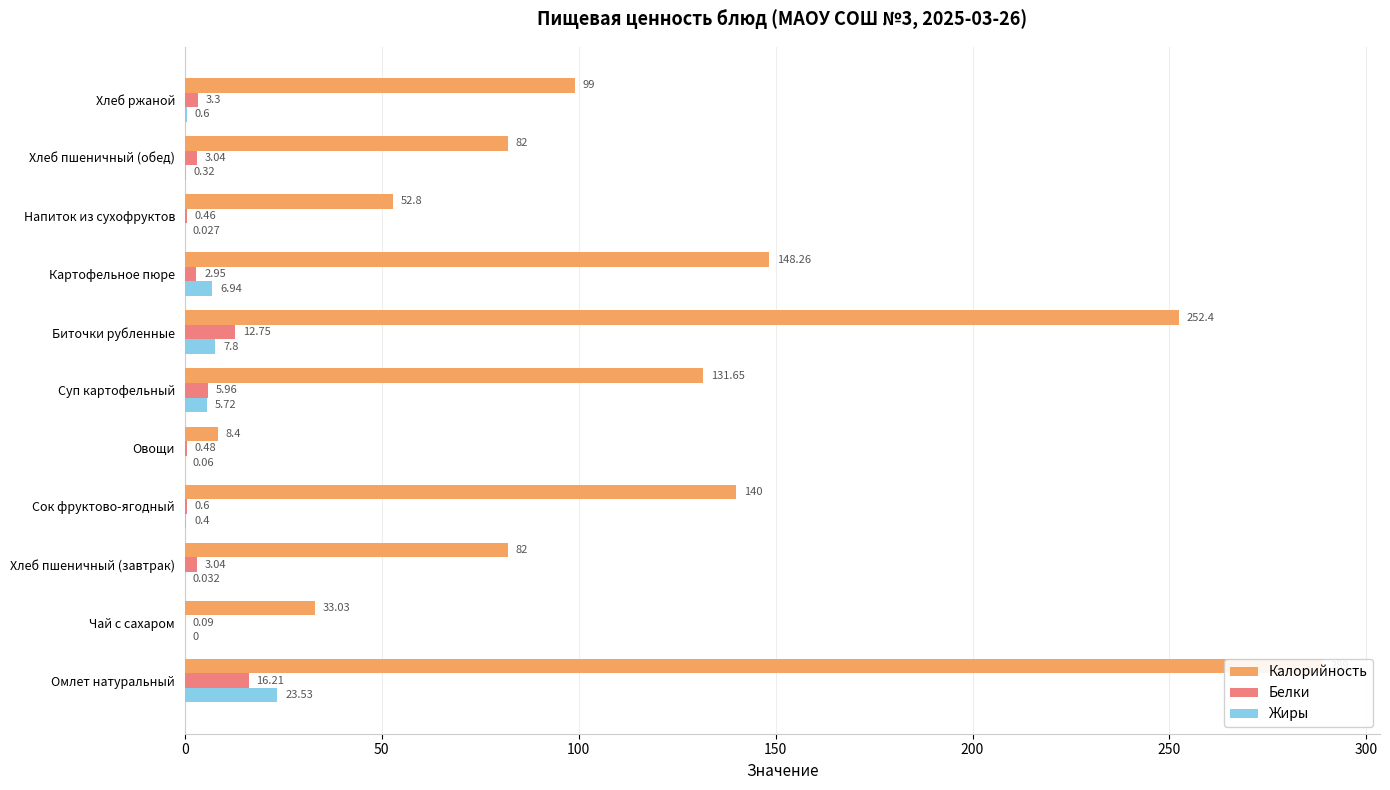

What is the average value of the Калорийность series?

119.9